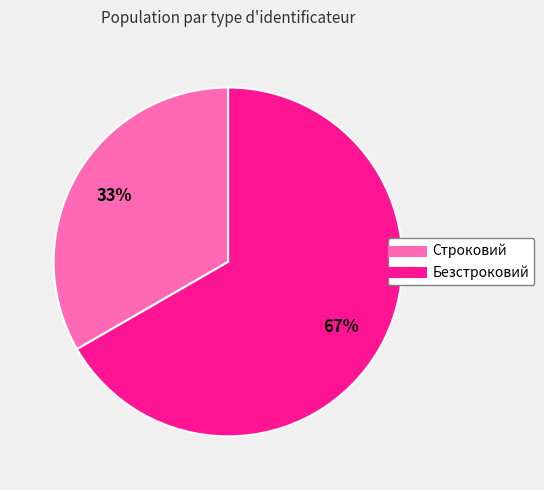

What percentage is the Строковий slice, to the nearest percent?

33%